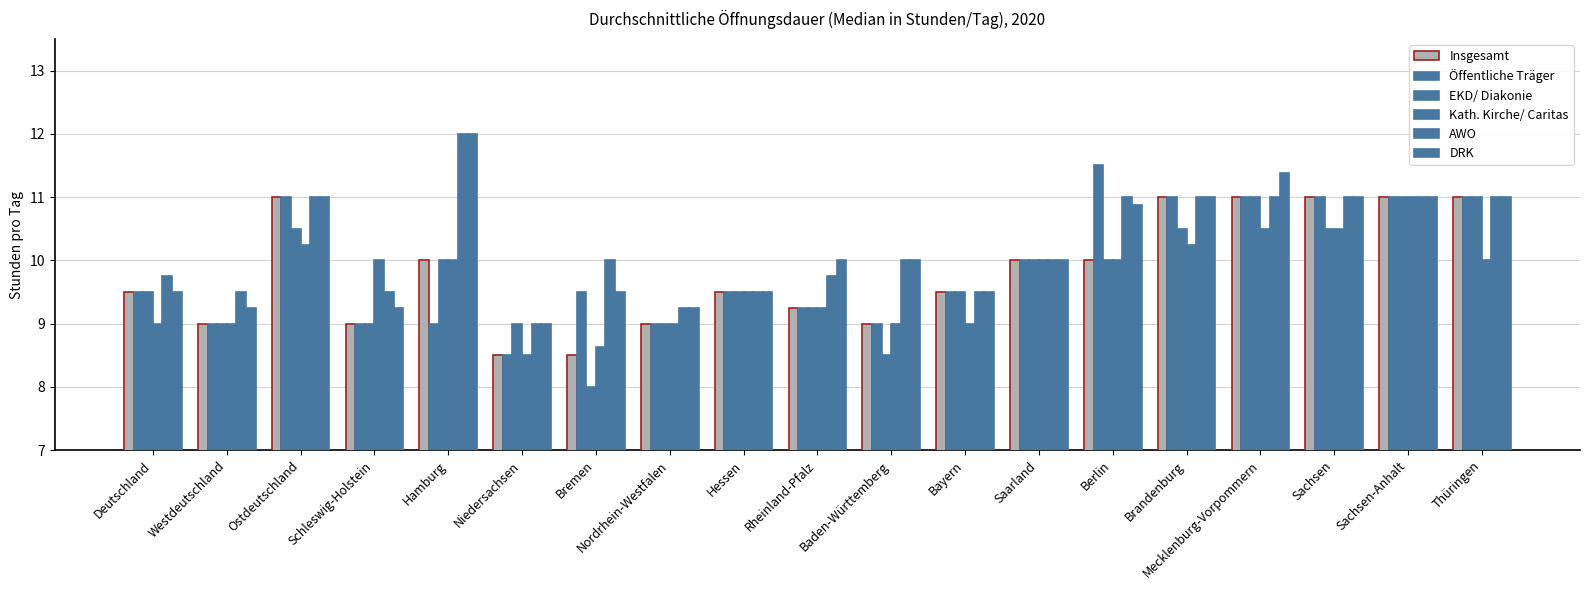

Reading left to right, what are all the values shown in this chart?

Insgesamt: Deutschland=9.5	Westdeutschland=9.0	Ostdeutschland=11.0	Schleswig-Holstein=9.0	Hamburg=10.0	Niedersachsen=8.5	Bremen=8.5	Nordrhein-Westfalen=9.0	Hessen=9.5	Rheinland-Pfalz=9.2	Baden-Württemberg=9.0	Bayern=9.5	Saarland=10.0	Berlin=10.0	Brandenburg=11.0	Mecklenburg-Vorpommern=11.0	Sachsen=11.0	Sachsen-Anhalt=11.0	Thüringen=11.0
Öffentliche Träger: Deutschland=9.5	Westdeutschland=9.0	Ostdeutschland=11.0	Schleswig-Holstein=9.0	Hamburg=9.0	Niedersachsen=8.5	Bremen=9.5	Nordrhein-Westfalen=9.0	Hessen=9.5	Rheinland-Pfalz=9.2	Baden-Württemberg=9.0	Bayern=9.5	Saarland=10.0	Berlin=11.5	Brandenburg=11.0	Mecklenburg-Vorpommern=11.0	Sachsen=11.0	Sachsen-Anhalt=11.0	Thüringen=11.0
EKD/ Diakonie: Deutschland=9.5	Westdeutschland=9.0	Ostdeutschland=10.5	Schleswig-Holstein=9.0	Hamburg=10.0	Niedersachsen=9.0	Bremen=8.0	Nordrhein-Westfalen=9.0	Hessen=9.5	Rheinland-Pfalz=9.2	Baden-Württemberg=8.5	Bayern=9.5	Saarland=10.0	Berlin=10.0	Brandenburg=10.5	Mecklenburg-Vorpommern=11.0	Sachsen=10.5	Sachsen-Anhalt=11.0	Thüringen=11.0
Kath. Kirche/ Caritas: Deutschland=9.0	Westdeutschland=9.0	Ostdeutschland=10.2	Schleswig-Holstein=10.0	Hamburg=10.0	Niedersachsen=8.5	Bremen=8.6	Nordrhein-Westfalen=9.0	Hessen=9.5	Rheinland-Pfalz=9.2	Baden-Württemberg=9.0	Bayern=9.0	Saarland=10.0	Berlin=10.0	Brandenburg=10.2	Mecklenburg-Vorpommern=10.5	Sachsen=10.5	Sachsen-Anhalt=11.0	Thüringen=10.0
AWO: Deutschland=9.8	Westdeutschland=9.5	Ostdeutschland=11.0	Schleswig-Holstein=9.5	Hamburg=12.0	Niedersachsen=9.0	Bremen=10.0	Nordrhein-Westfalen=9.2	Hessen=9.5	Rheinland-Pfalz=9.8	Baden-Württemberg=10.0	Bayern=9.5	Saarland=10.0	Berlin=11.0	Brandenburg=11.0	Mecklenburg-Vorpommern=11.0	Sachsen=11.0	Sachsen-Anhalt=11.0	Thüringen=11.0
DRK: Deutschland=9.5	Westdeutschland=9.2	Ostdeutschland=11.0	Schleswig-Holstein=9.2	Hamburg=12.0	Niedersachsen=9.0	Bremen=9.5	Nordrhein-Westfalen=9.2	Hessen=9.5	Rheinland-Pfalz=10.0	Baden-Württemberg=10.0	Bayern=9.5	Saarland=10.0	Berlin=10.9	Brandenburg=11.0	Mecklenburg-Vorpommern=11.4	Sachsen=11.0	Sachsen-Anhalt=11.0	Thüringen=11.0